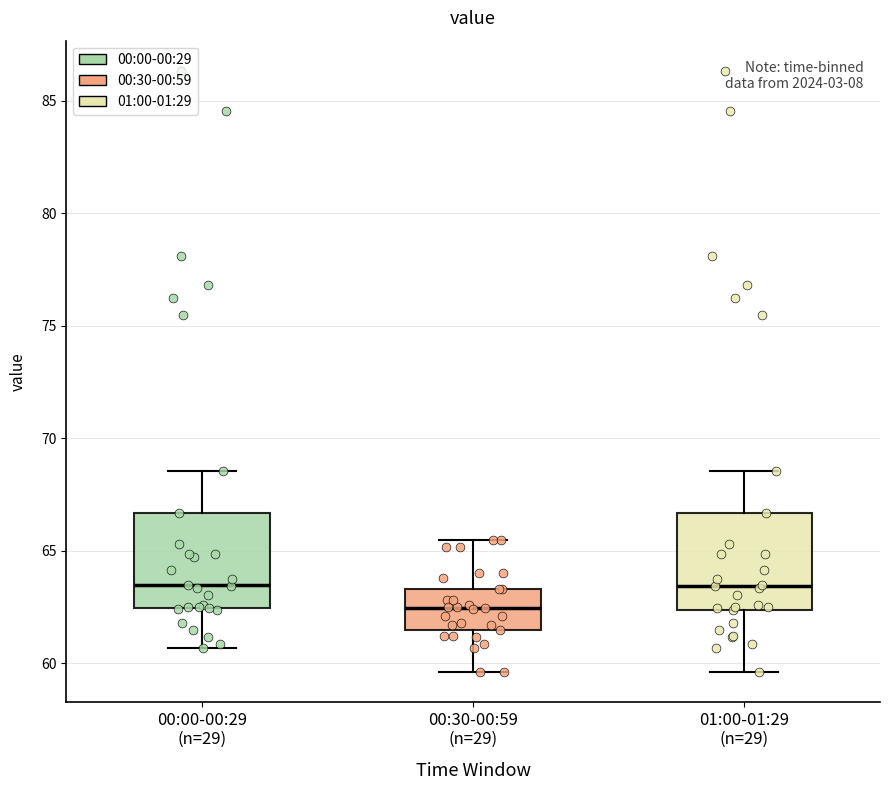

Which box has the lowest median line?

00:30-00:59 (n=29)